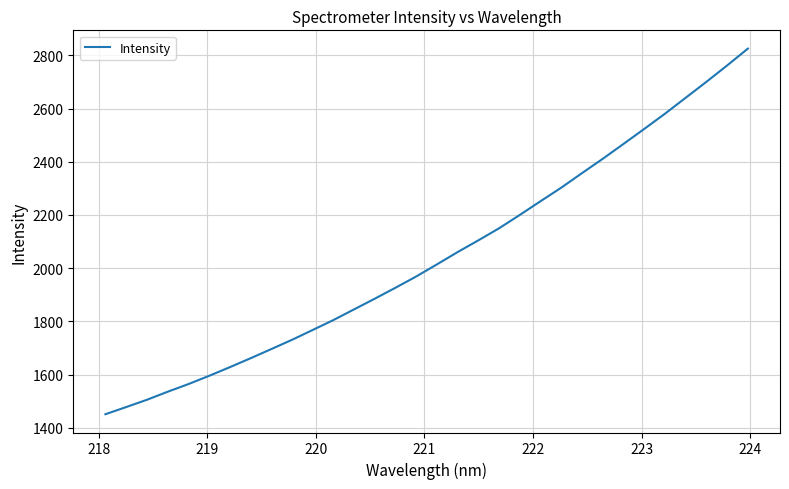

What is the difference between the maximum and minimum values?

1374.4